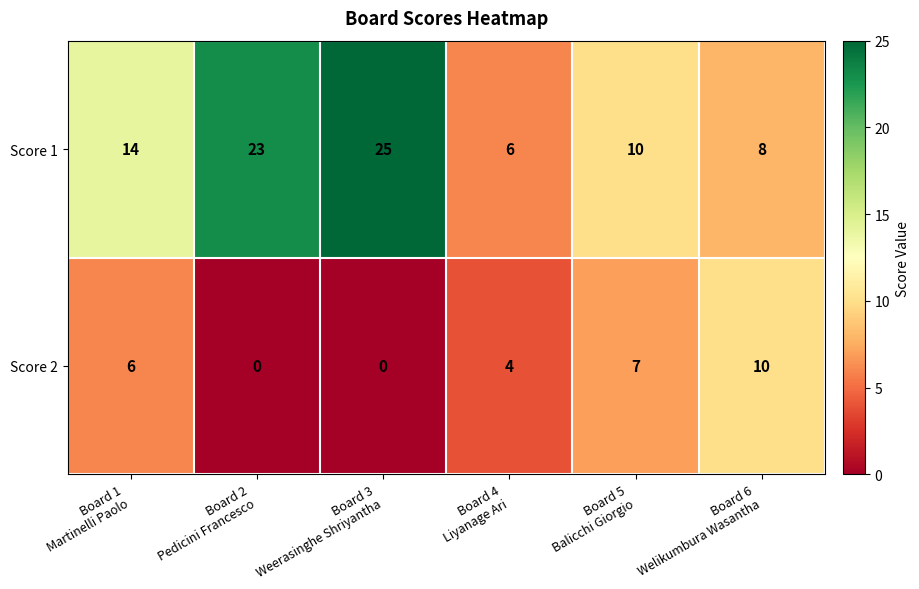

Rank the series by their average value, from lowest to highest.

Score 2, Score 1